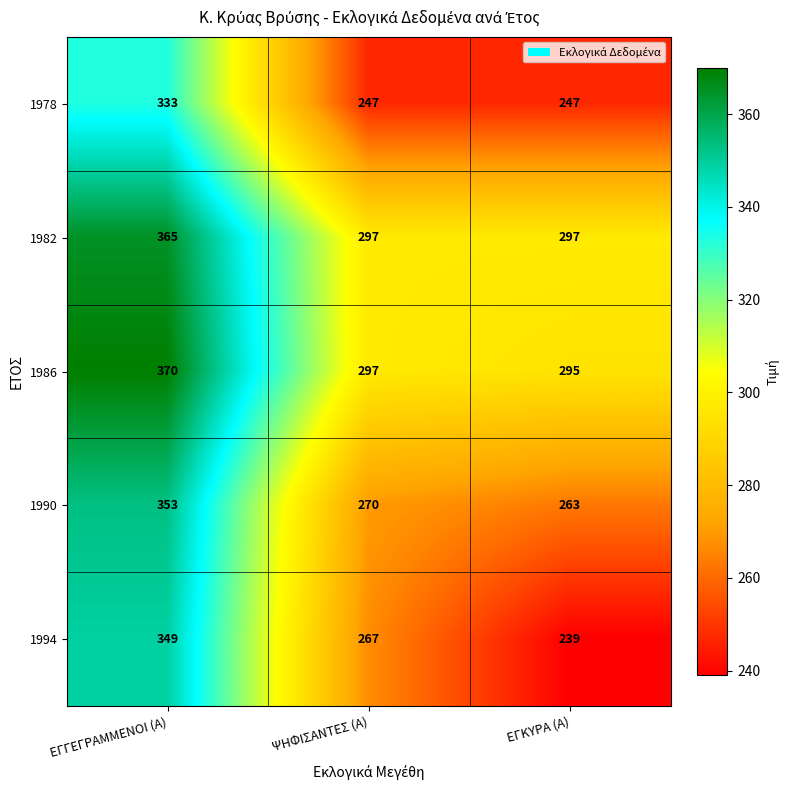

The value of 1994 at ΕΓΚΥΡΑ (Α) is 125. True or false?

False